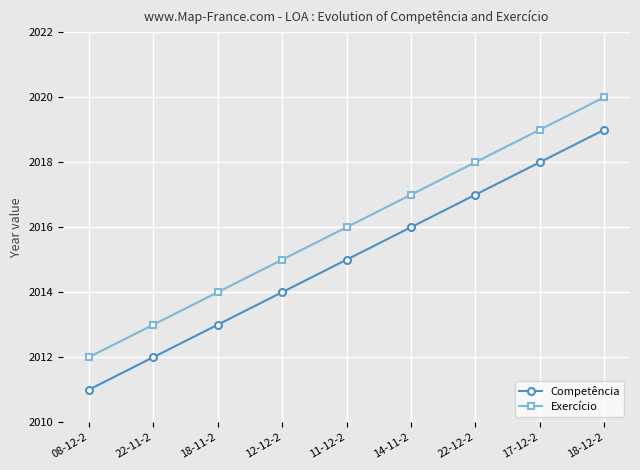

Reading left to right, transcribe all the data shown in this chart.

Competência: 08-12-2=2011	22-11-2=2012	18-11-2=2013	12-12-2=2014	11-12-2=2015	14-11-2=2016	22-12-2=2017	17-12-2=2018	18-12-2=2019
Exercício: 08-12-2=2012	22-11-2=2013	18-11-2=2014	12-12-2=2015	11-12-2=2016	14-11-2=2017	22-12-2=2018	17-12-2=2019	18-12-2=2020